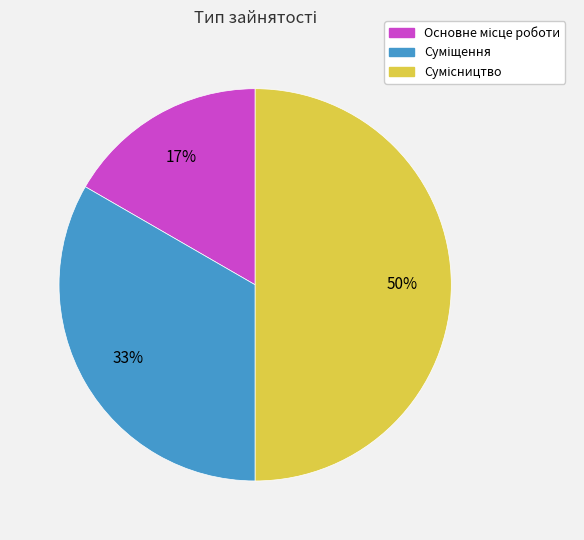

How many slices are in this pie chart?

3